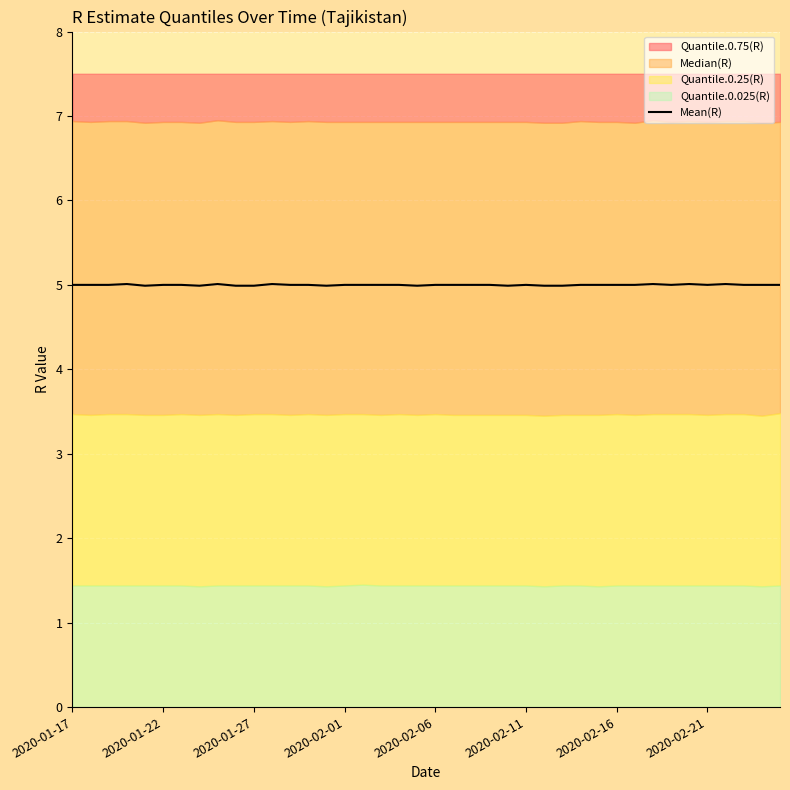

Reading right to left, transcribe all the data shown in this chart.

5.0	5.0	5.0	5.0	5.0	5.0	5.0	5.0	5.0	5.0	5.0	5.0	5.0	5.0	5.0	5.0	5.0	5.0	5.0	5.0	5.0	5.0	5.0	5.0	5.0	5.0	5.0	5.0	5.0	5.0	5.0	5.0	5.0	5.0	5.0	5.0	5.0	5.0	5.0	5.0